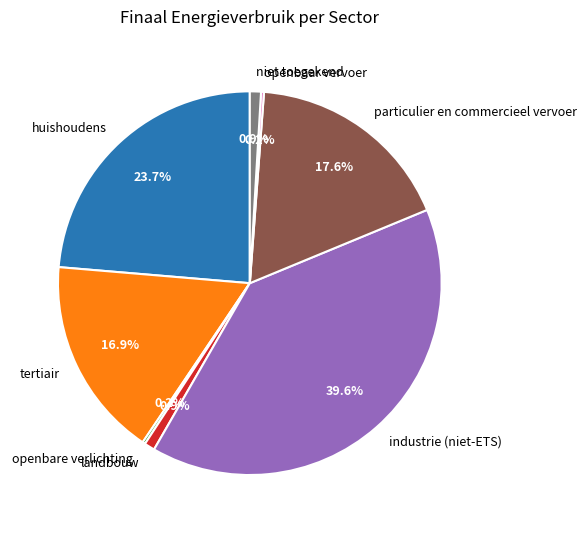

The niet toegekend slice represents 1% of the pie. True or false?

True